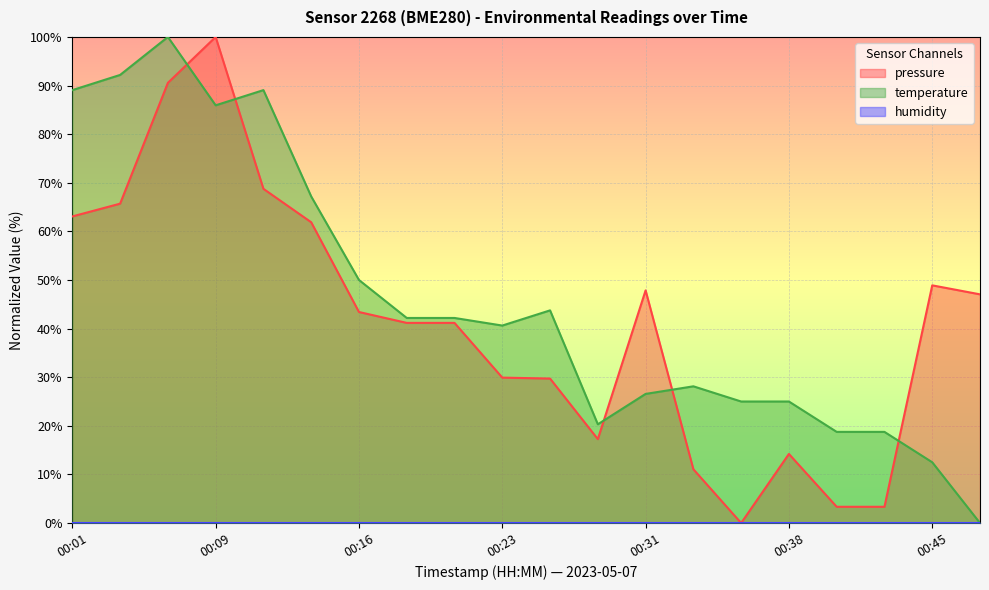

What is the difference between the second highest and minimum values in the temperature series?

92.2